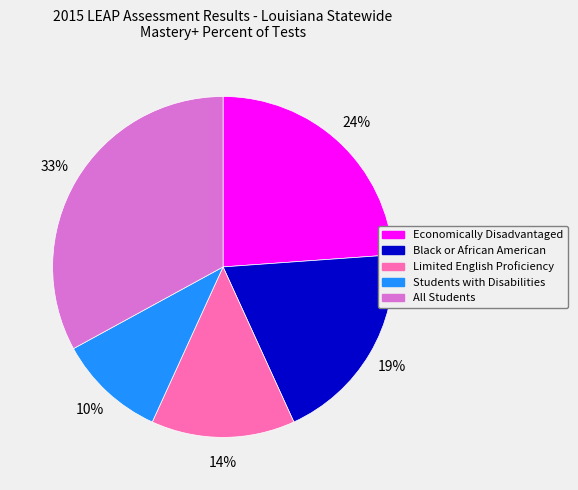

Is there a majority slice in this chart?

No